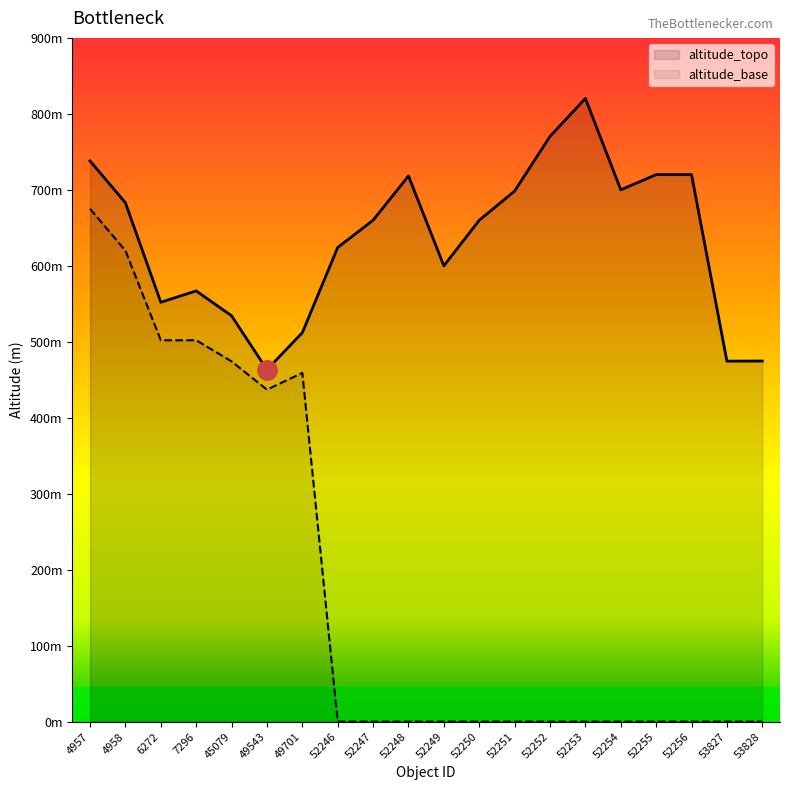

Reading left to right, what are all the values shown in this chart?

altitude_topo: 4957=738.0	4958=683.0	6272=552.0	7296=567.0	45079=534.2	49543=463.3	49701=512.0	52246=624.1	52247=660.0	52248=718.2	52249=600.0	52250=660.0	52251=698.5	52252=770.4	52253=820.3	52254=700.0	52255=720.0	52256=720.0	53827=474.5	53828=474.7
altitude_base: 4957=675.0	4958=620.0	6272=502.0	7296=502.0	45079=474.2	49543=437.0	49701=459.0	52246=0.0	52247=0.0	52248=0.0	52249=0.0	52250=0.0	52251=0.0	52252=0.0	52253=0.0	52254=0.0	52255=0.0	52256=0.0	53827=0.0	53828=0.0